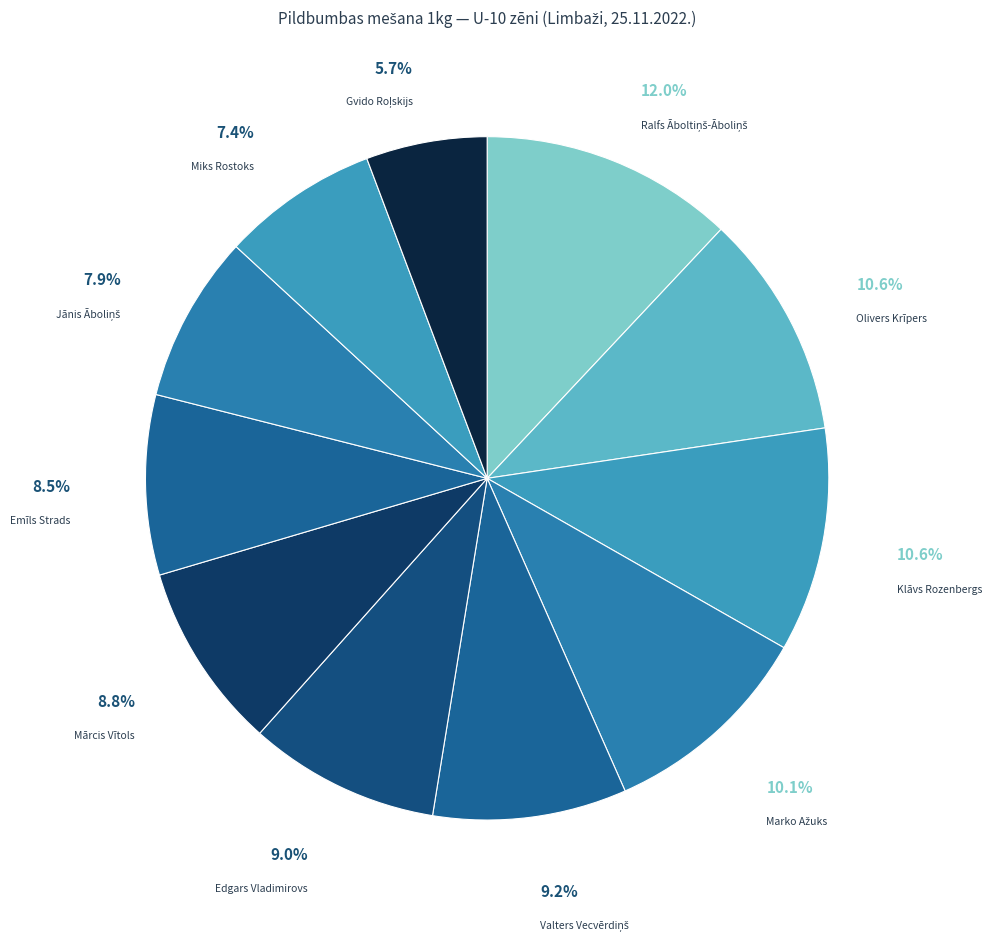

To the nearest percent, what percentage of the pie is Edgars Vladimirovs?

9%